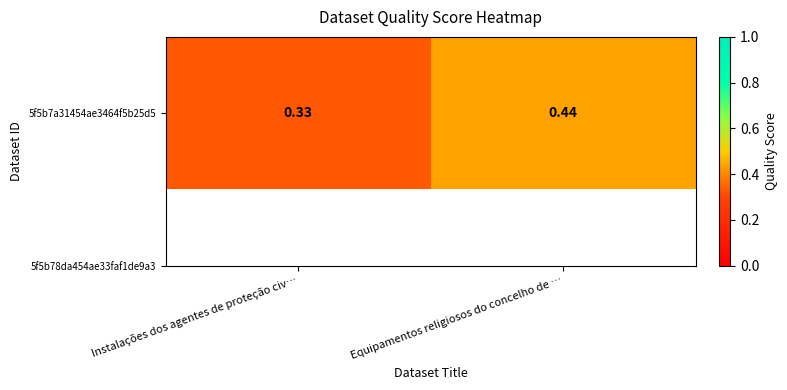

What is the minimum value shown in the chart?

0.3